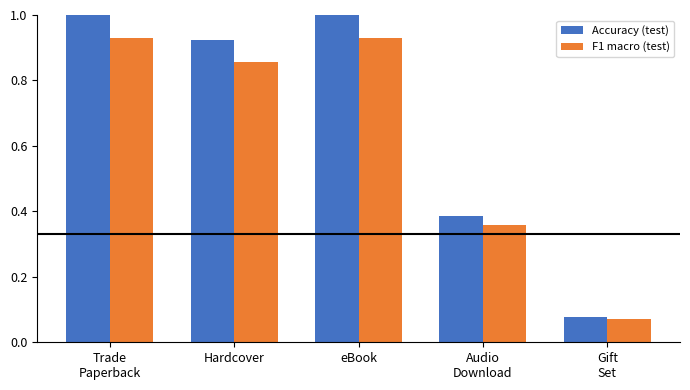

What is the sum of all Accuracy (test) values?

3.4